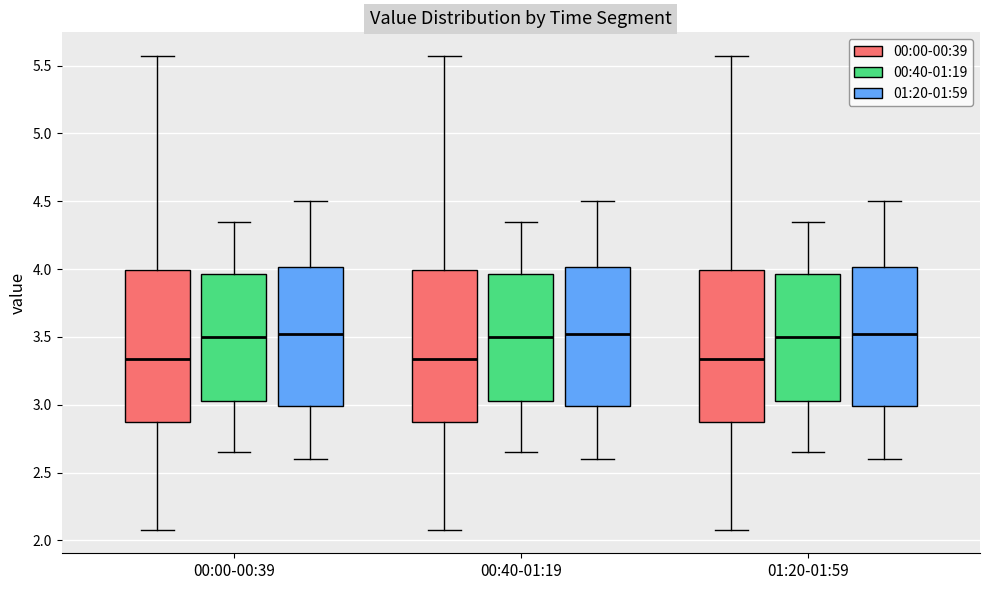

Where does the upper whisker of the box for 00:00-00:39 (01:20-01:59) end on the y-axis? The values are not printed on the chart, so give them approximately, as read against the axis.

4.50